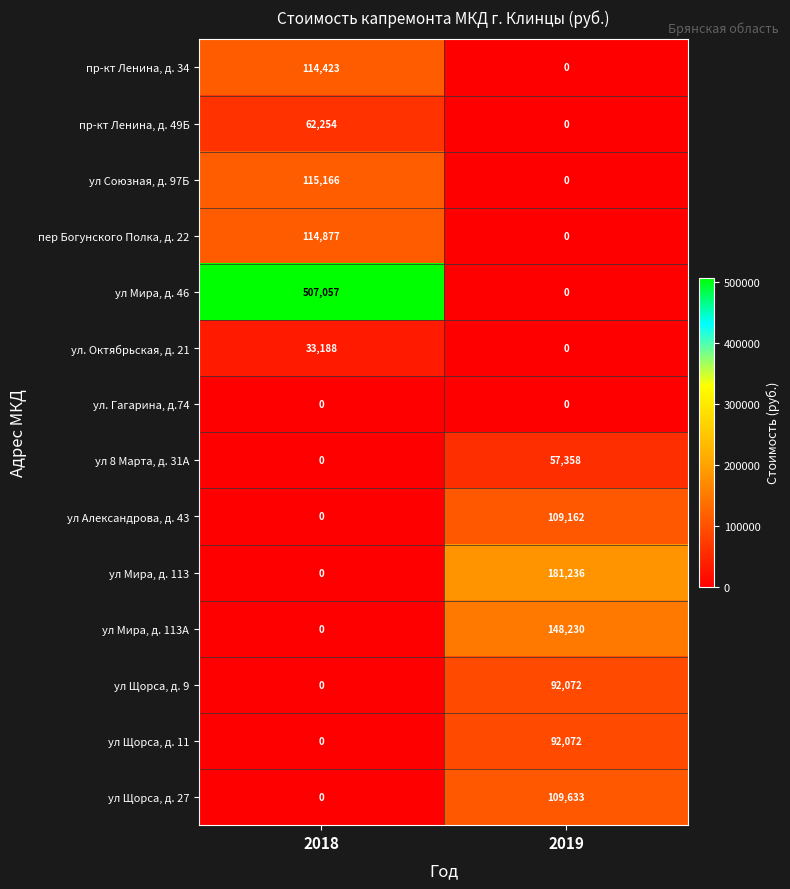

Which category has the highest value across all series?

2018